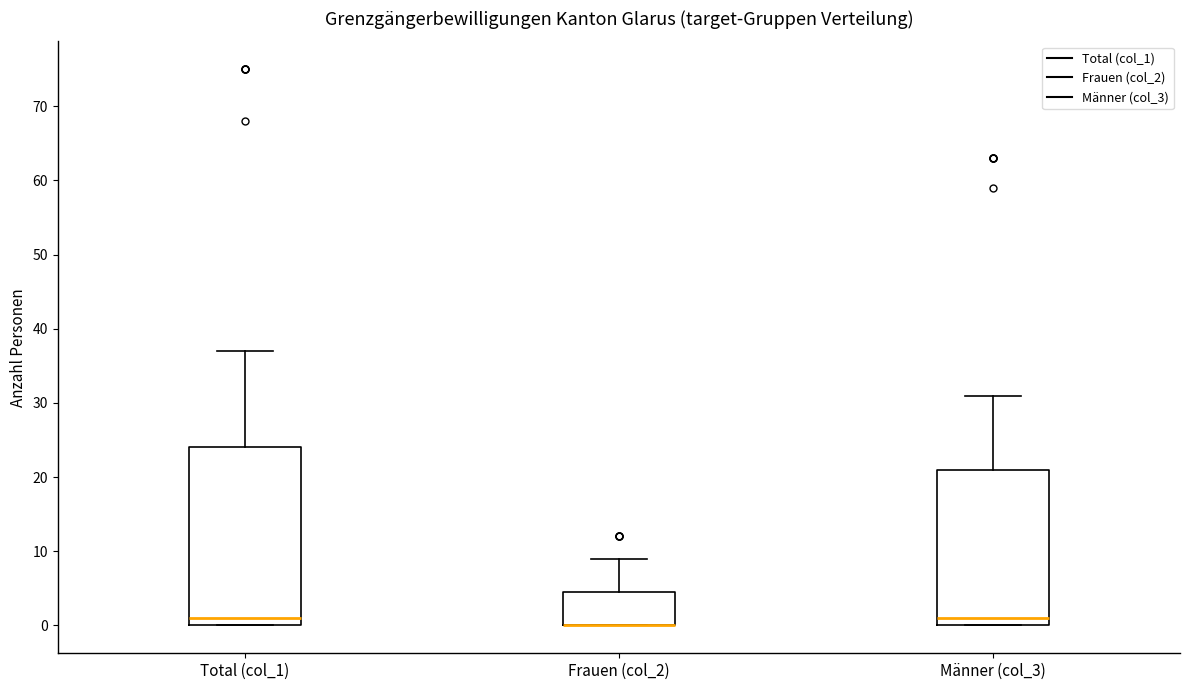

Which box is the tallest, from its lower edge to its upper edge?

Total (col_1)